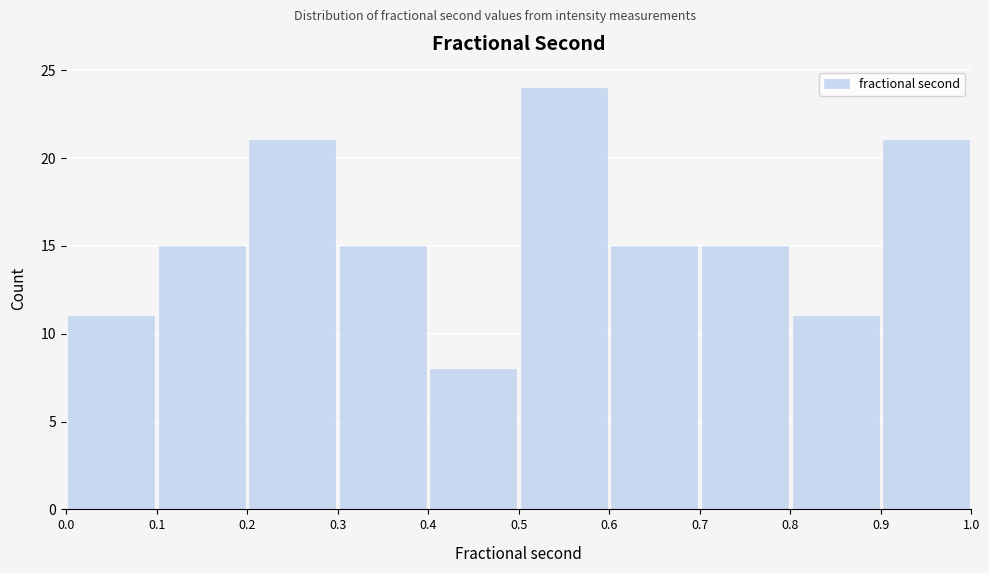

What is the height of the bar covering 0.5 to 0.6 on the x-axis? The values are not printed on the chart, so give them approximately, as read against the axis.

24